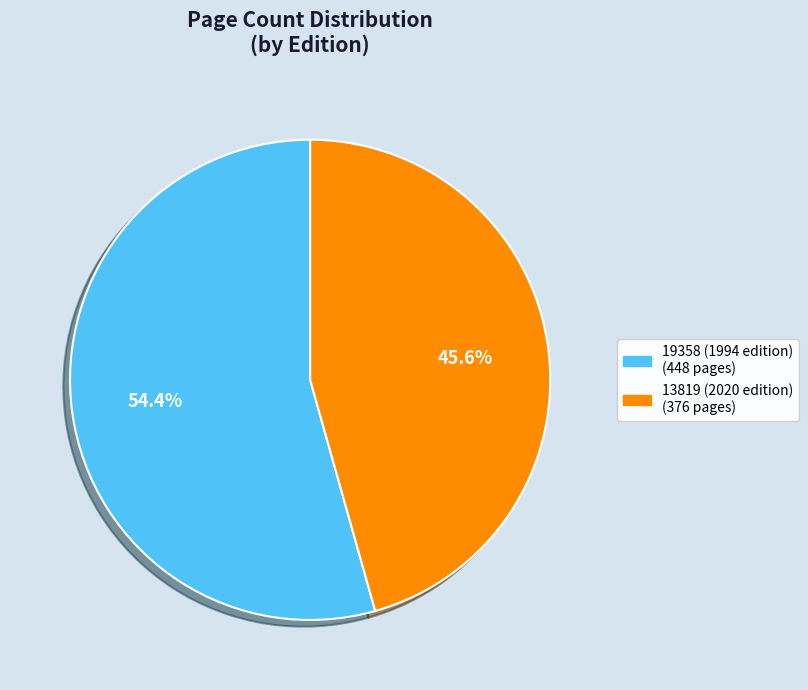

The 19358 (1994 edition) slice represents 54% of the pie. True or false?

True